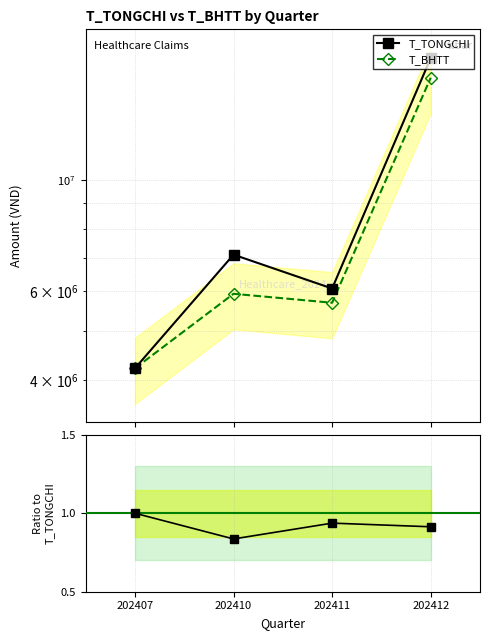

Does the chart have visible grid lines?

Yes